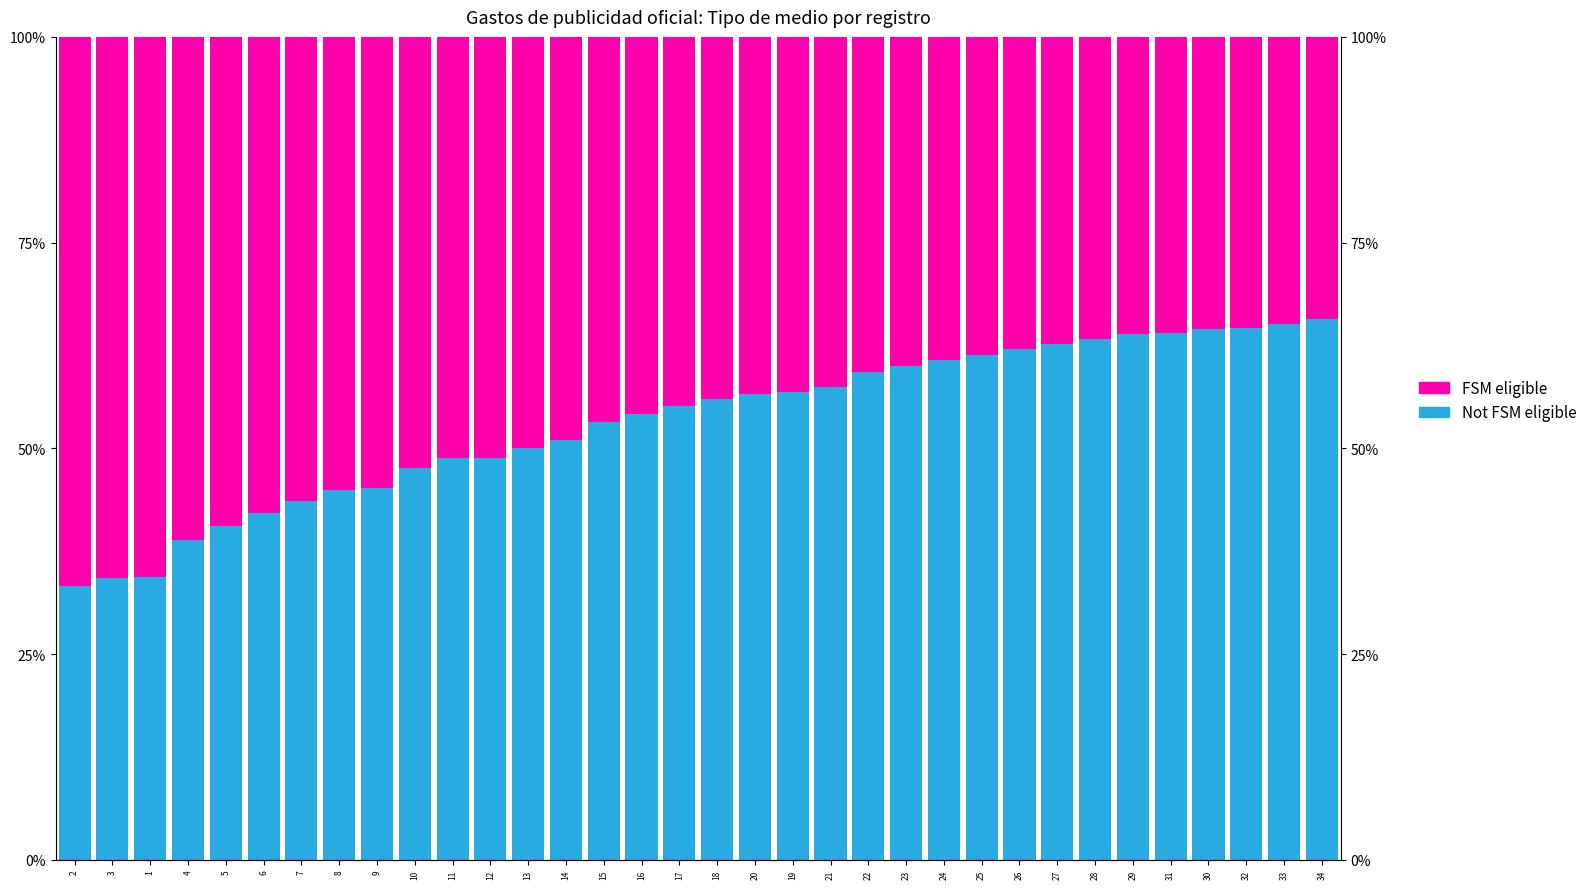

At which label is FSM eligible closest to 50?

13